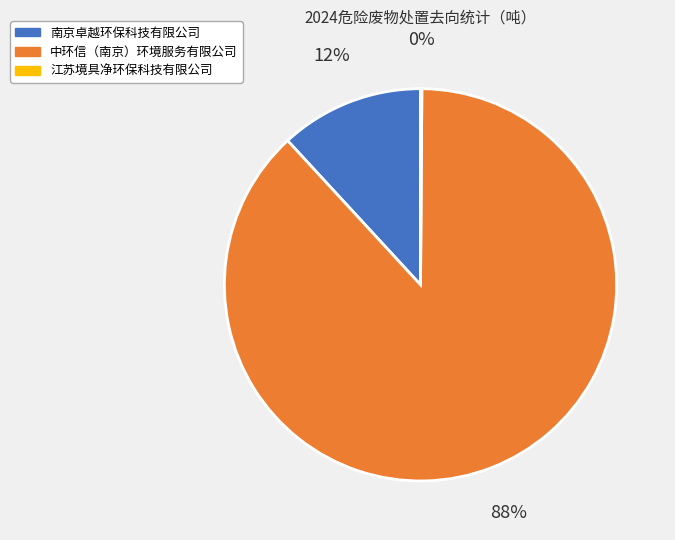

Is there a majority slice in this chart?

Yes